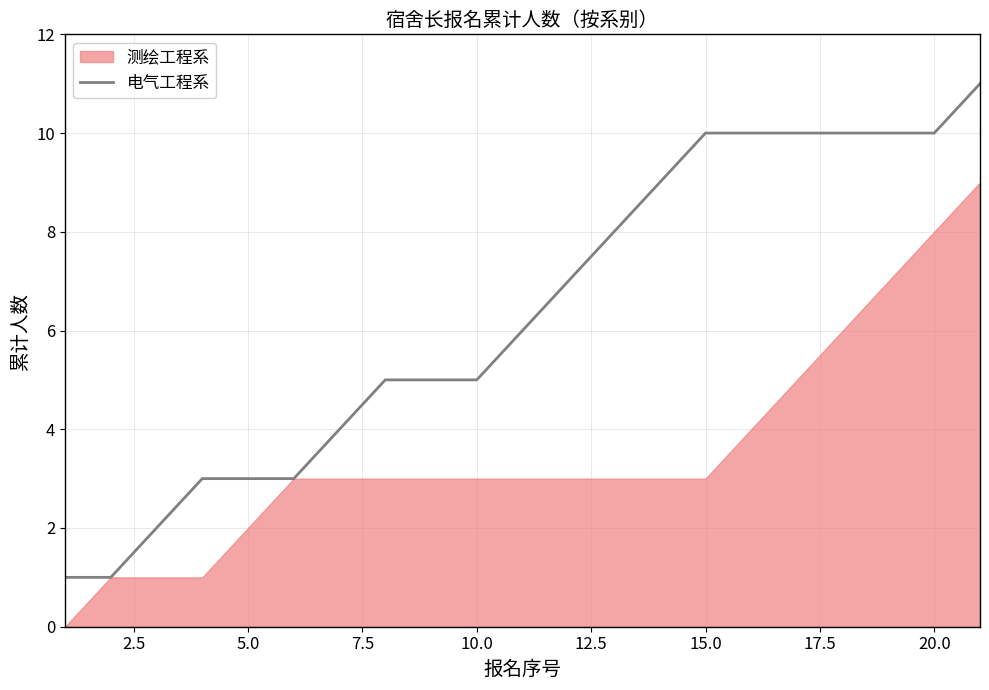

The value of 电气工程系 at 10.0 is 5. True or false?

True